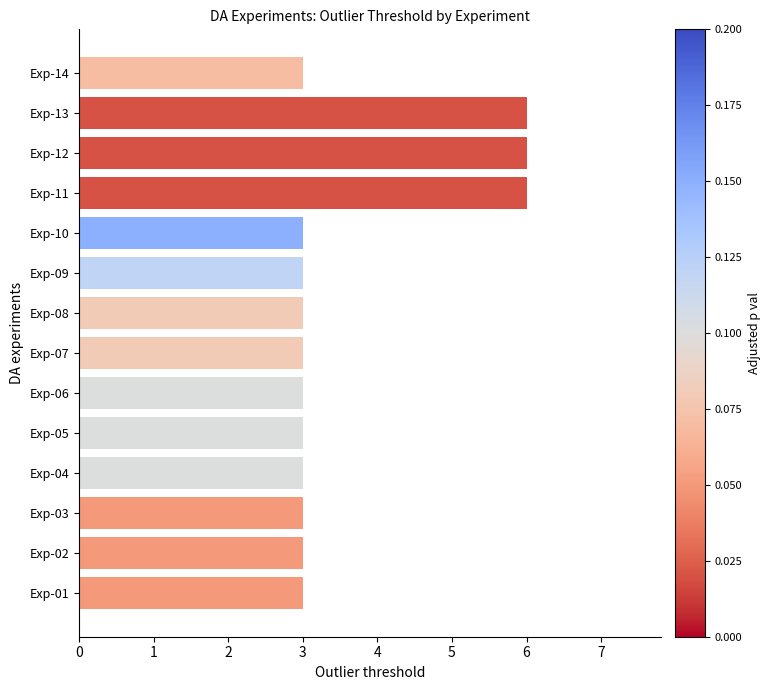

Does the chart contain stacked bars?

No